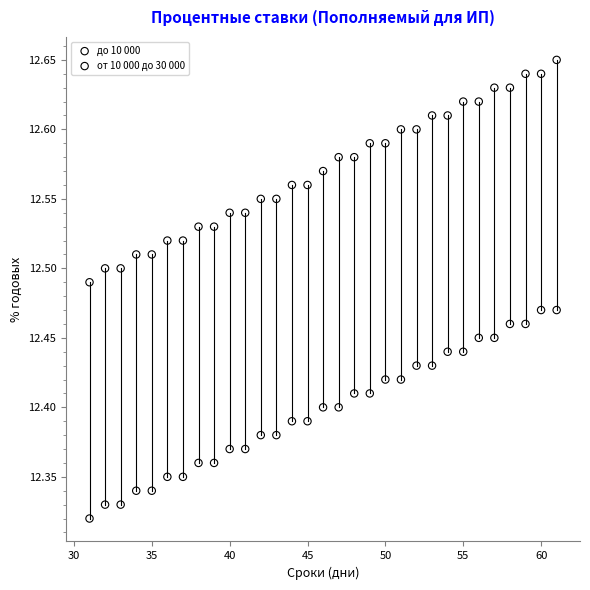

Which series contains the highest Y value?

от 10 000 до 30 000